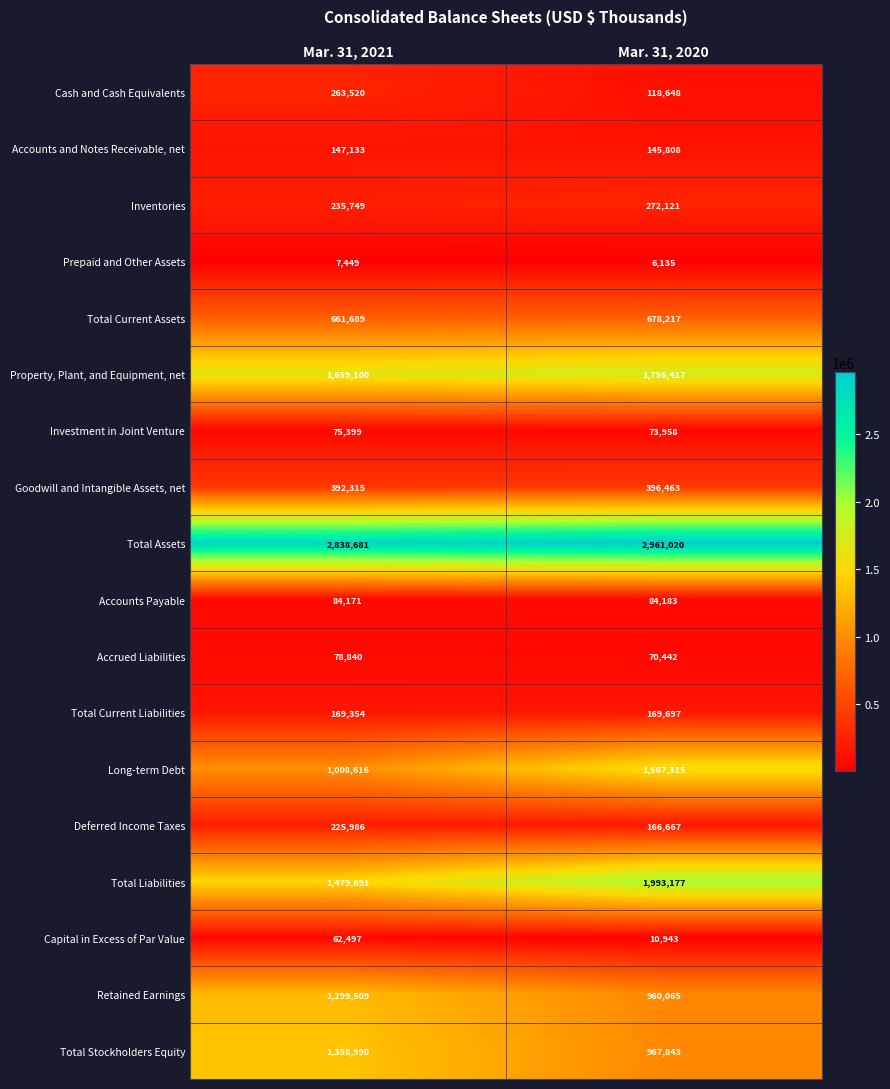

At how many categories does at least one series exceed 1549765?

2